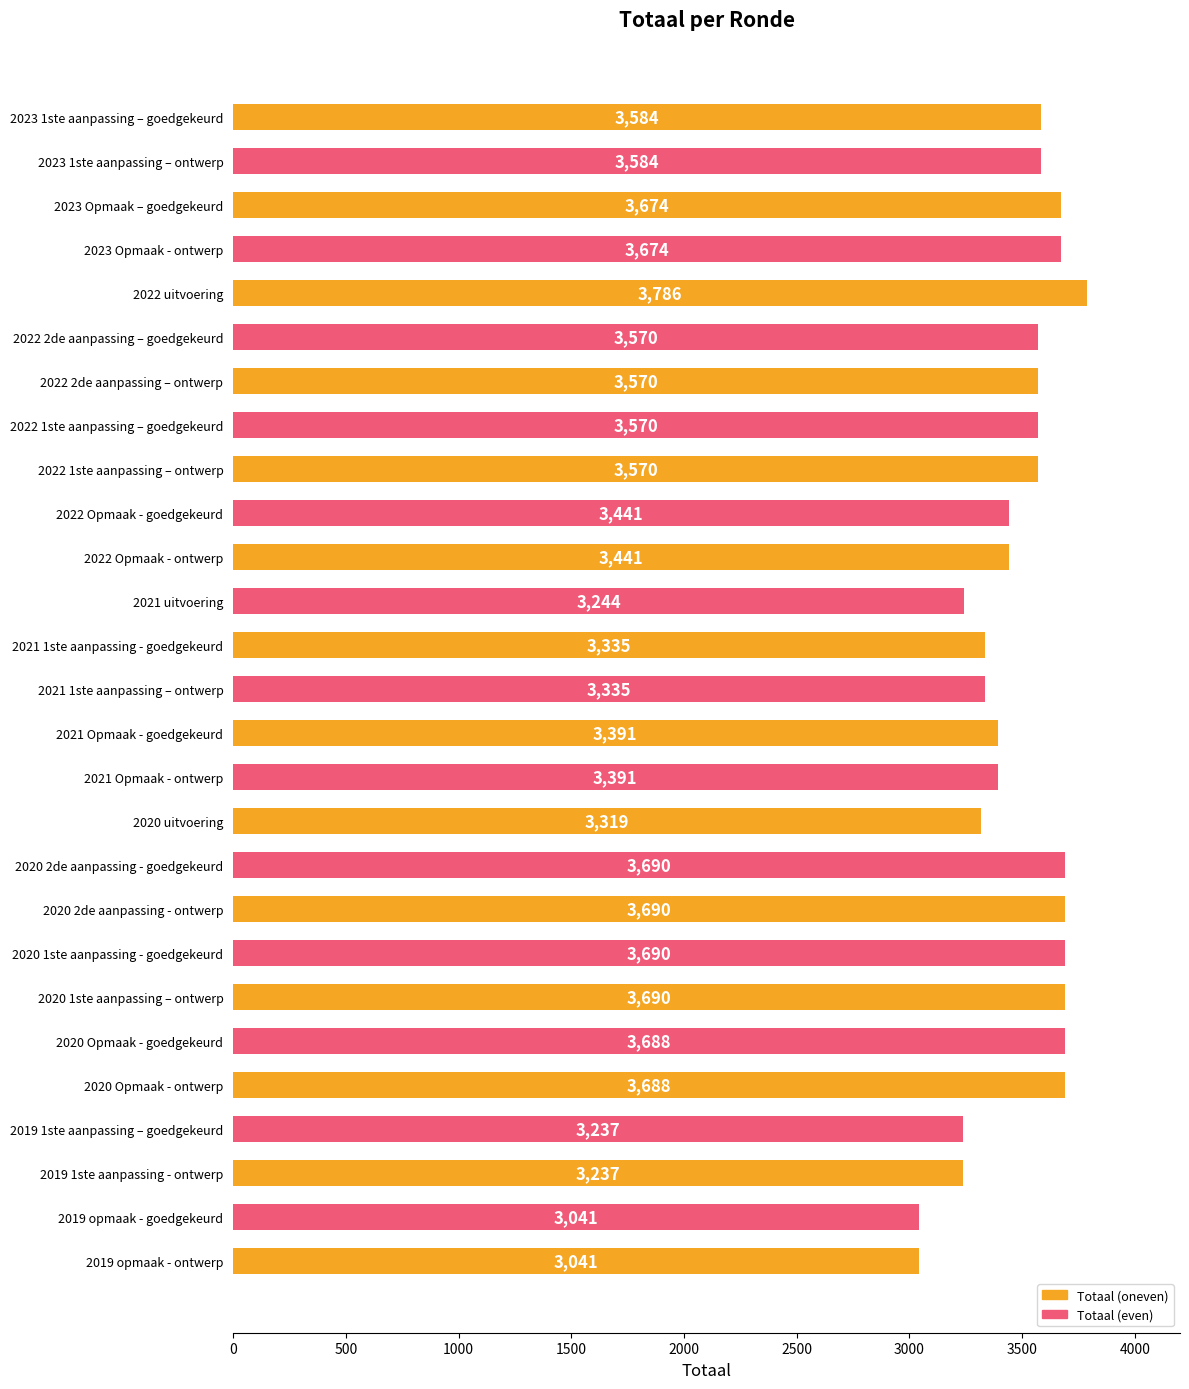

Which label corresponds to the largest value in the chart?

2022 uitvoering